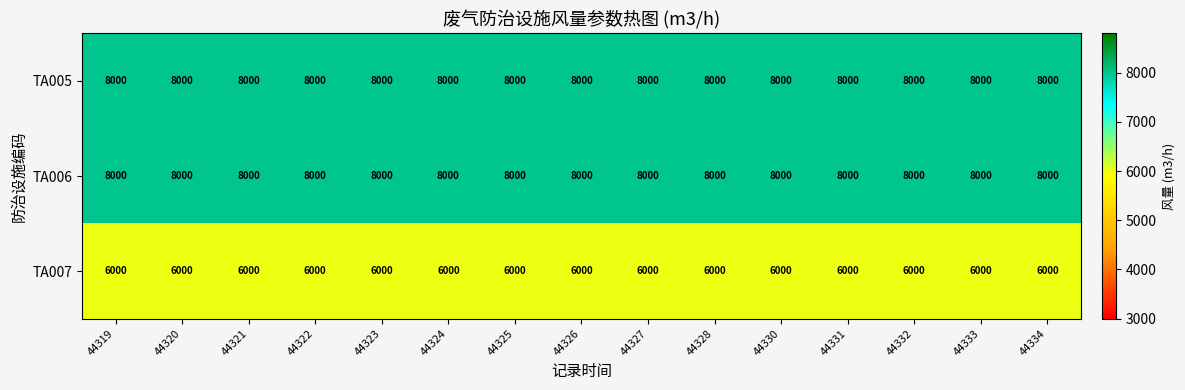

The TA006 series shows 12572 at 44319. True or false?

False